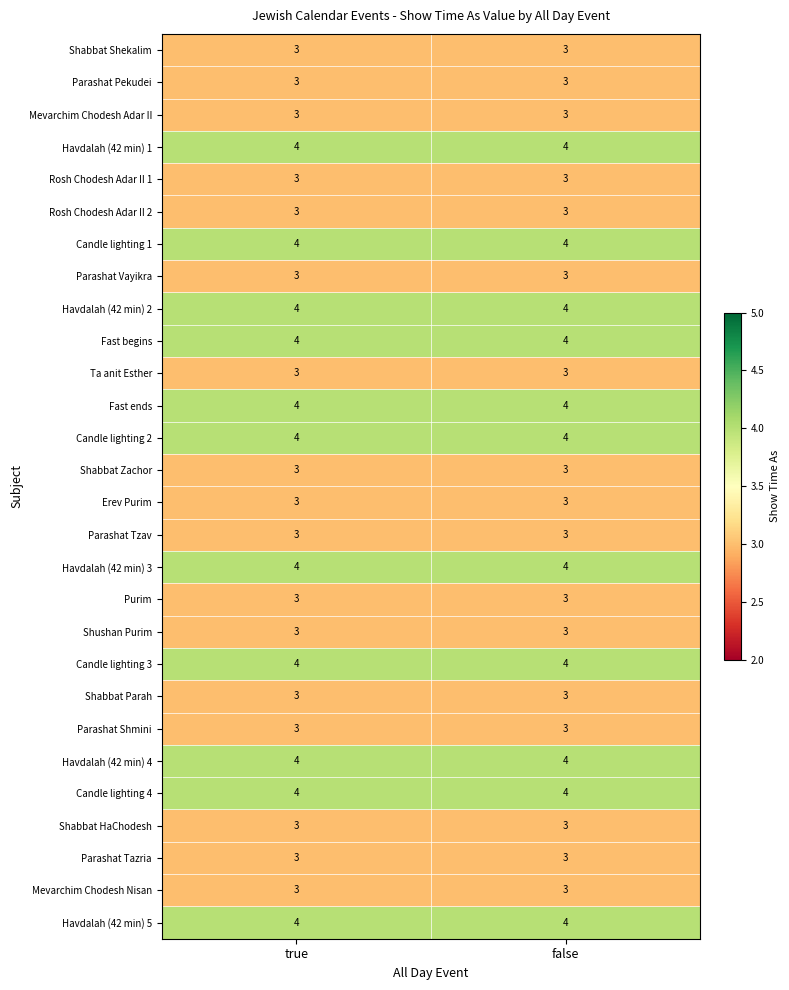

What is the smallest value displayed?

3